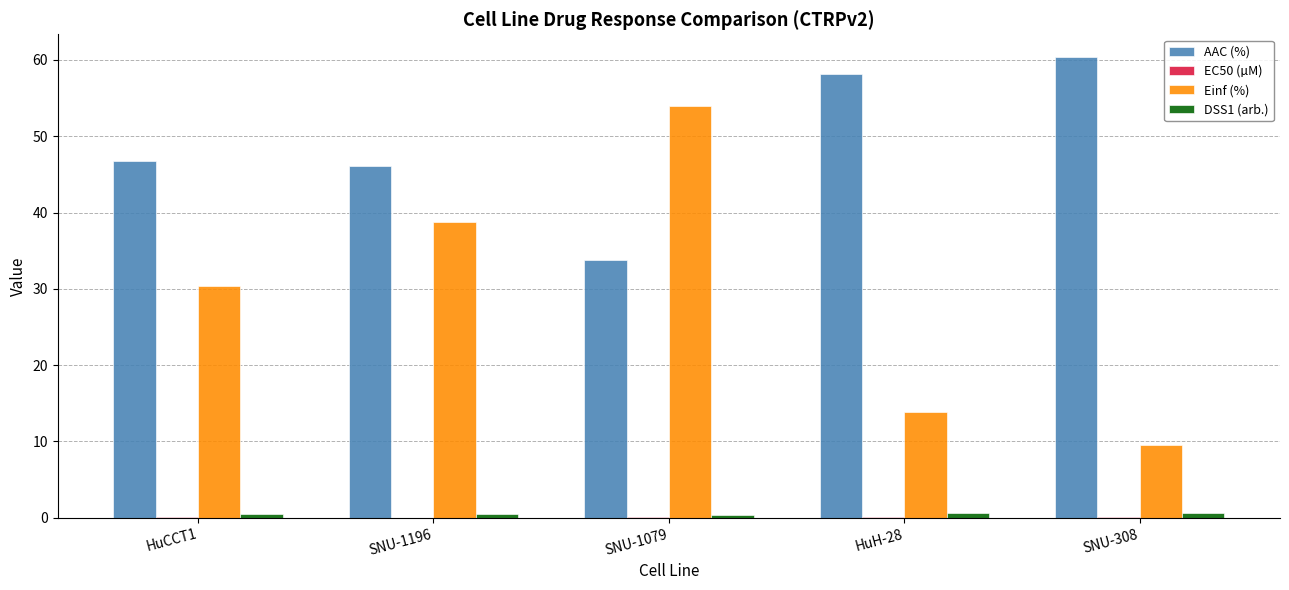

At which category does the chart reach its peak across all series?

SNU-308